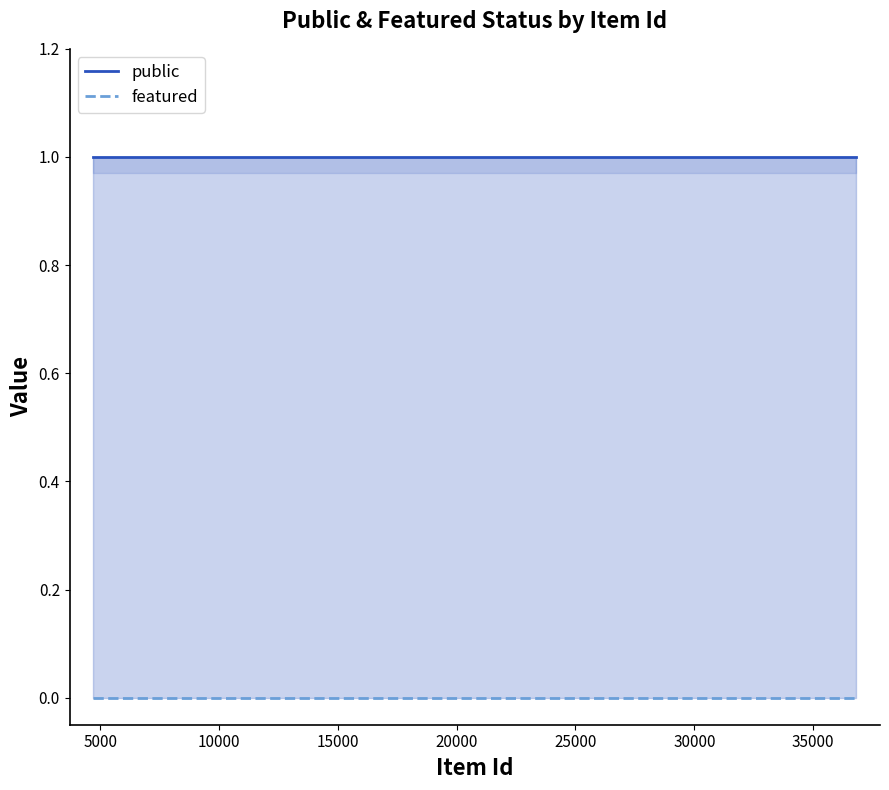

How many lines are shown in the chart?

2